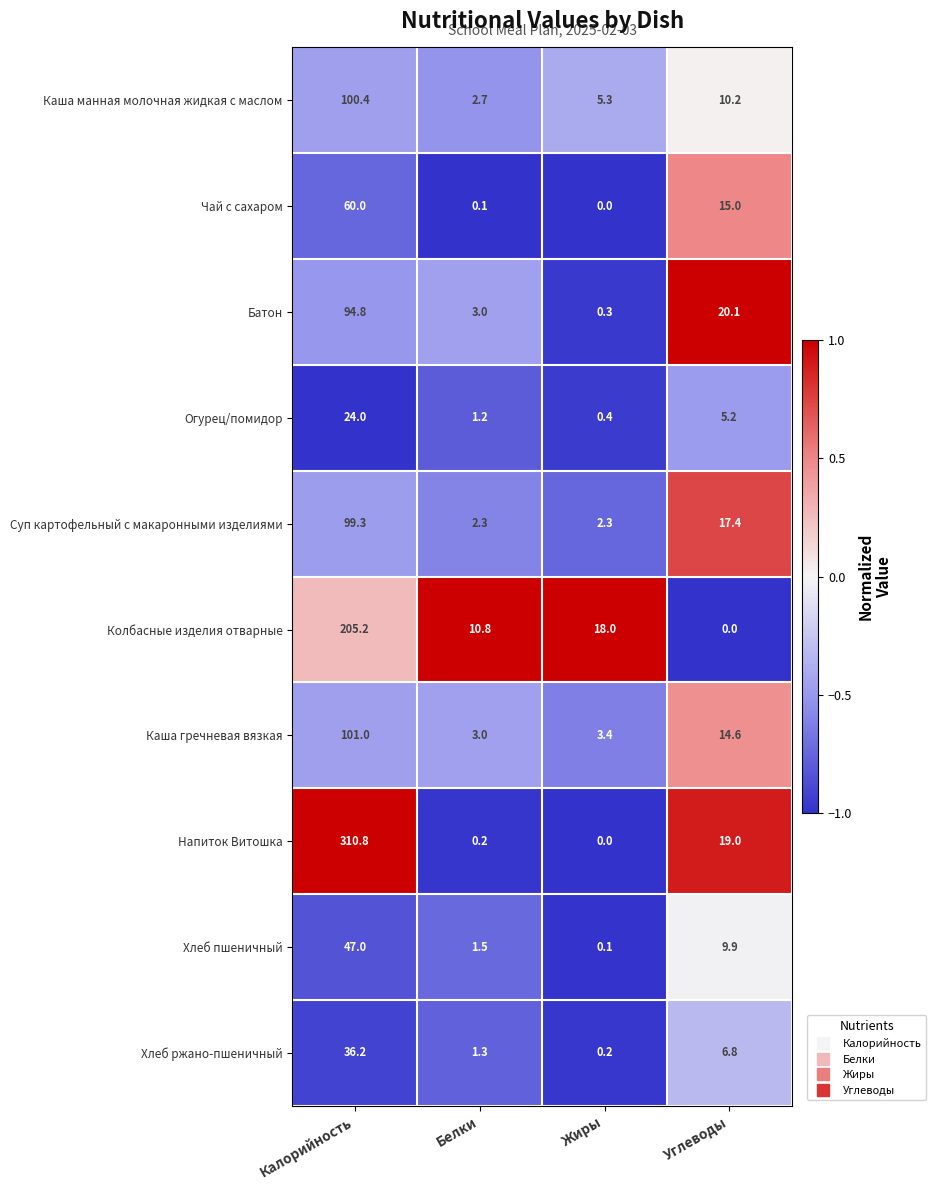

What is the difference between the second highest and minimum values in the Батон series?

19.8